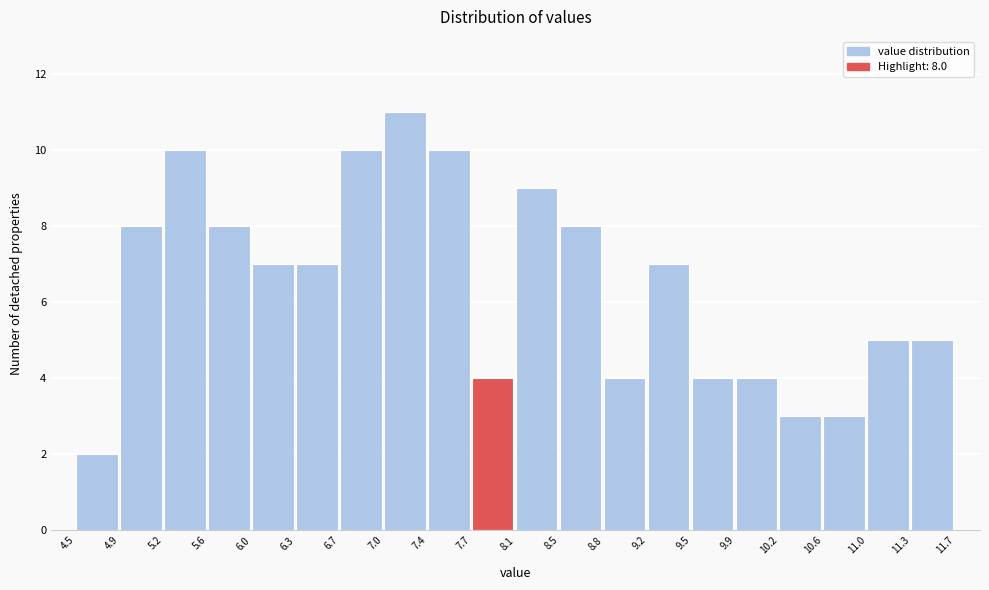

Over which range of the x-axis is the bar tallest?

7.0 to 7.4